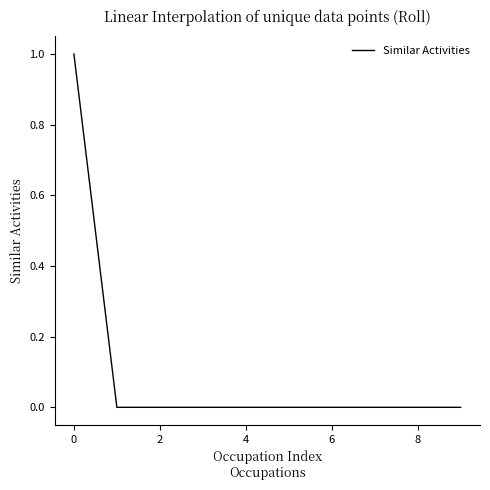

How many lines are shown in the chart?

1